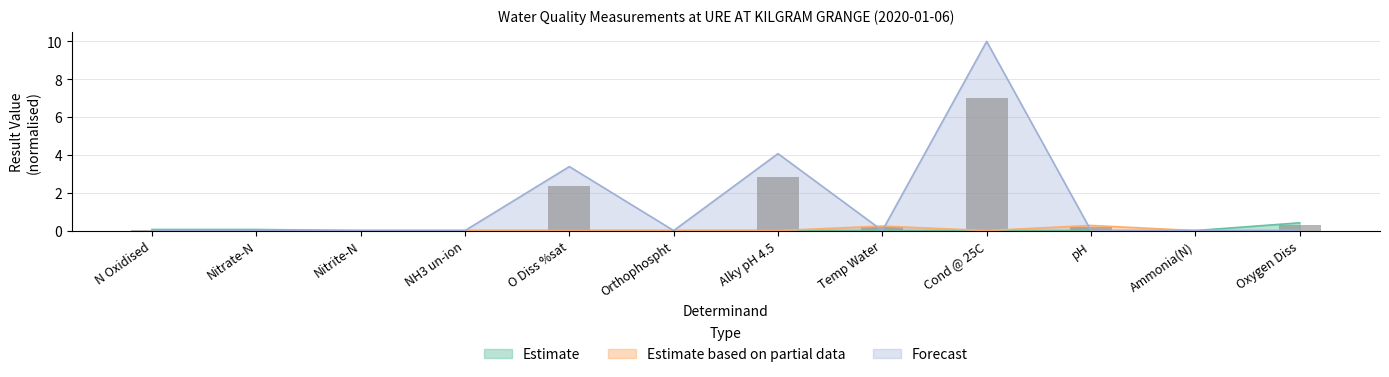

Is the value of Estimate at Ammonia(N) greater than the value of Forecast at Cond @ 25C?

No